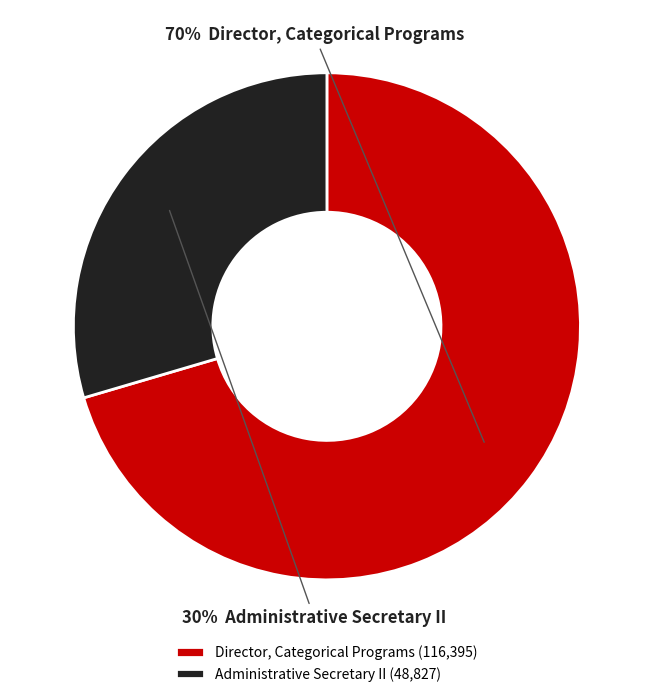

Which has a higher value, Administrative Secretary II (48,827) or Director, Categorical Programs (116,395)?

Director, Categorical Programs (116,395)